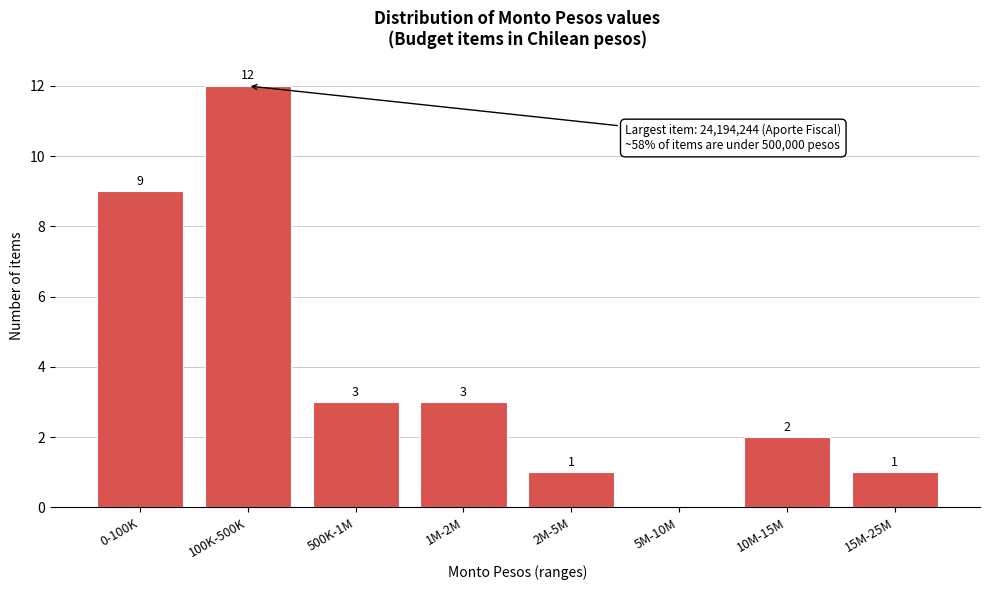

Reading left to right, transcribe all the data shown in this chart.

0-100K=9	100K-500K=12	500K-1M=3	1M-2M=3	2M-5M=1	5M-10M=0	10M-15M=2	15M-25M=1